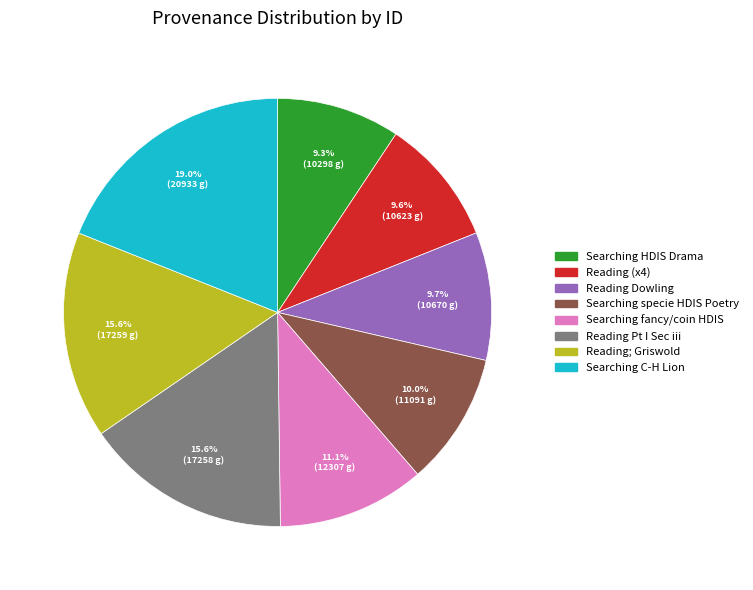

How many slices are in this pie chart?

8